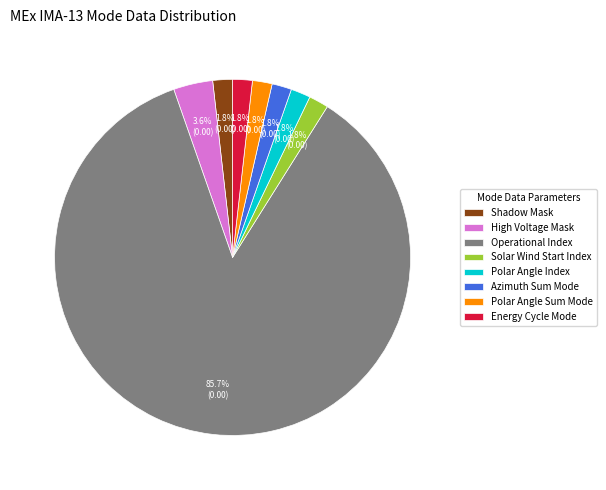

Which category accounts for the majority?

Operational Index